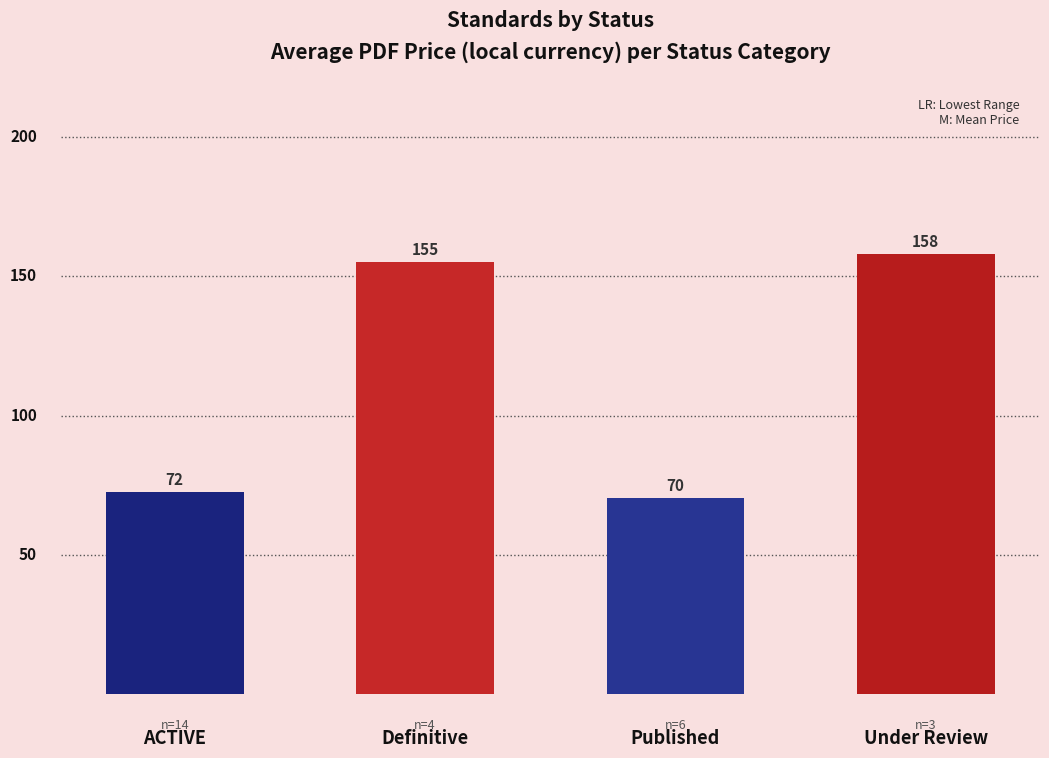

How many bars are there in total?

4